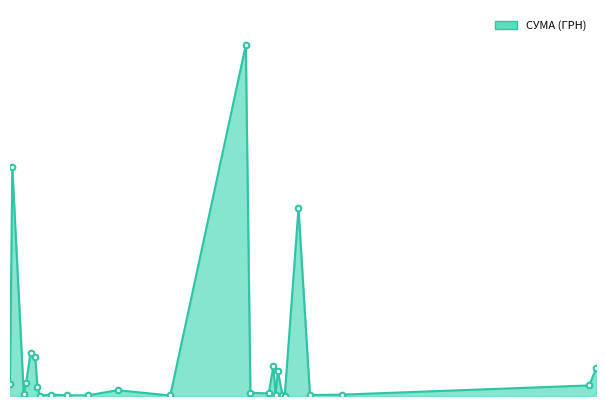

What is the difference between the maximum and minimum values?

123746.9